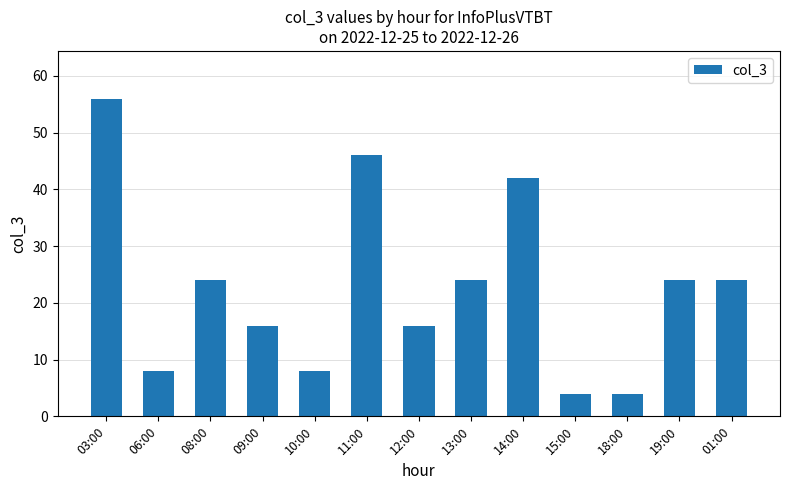

Is it true that the value at 09:00 is 21?

False